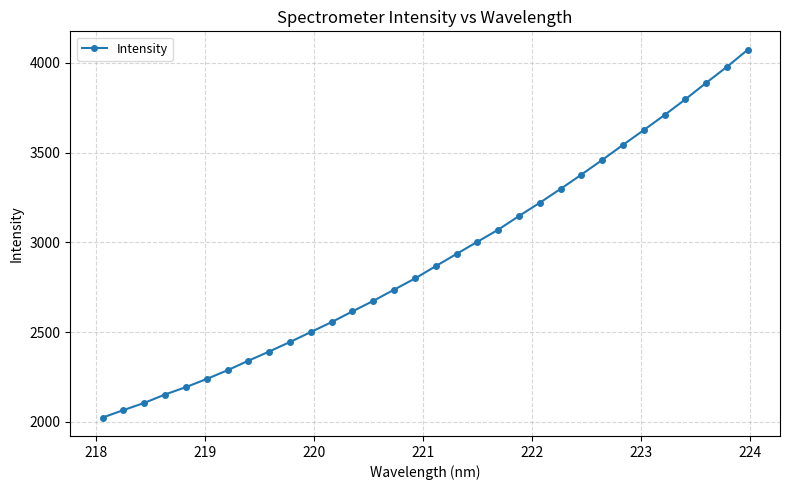

Is this an area chart (filled region under the line)?

No